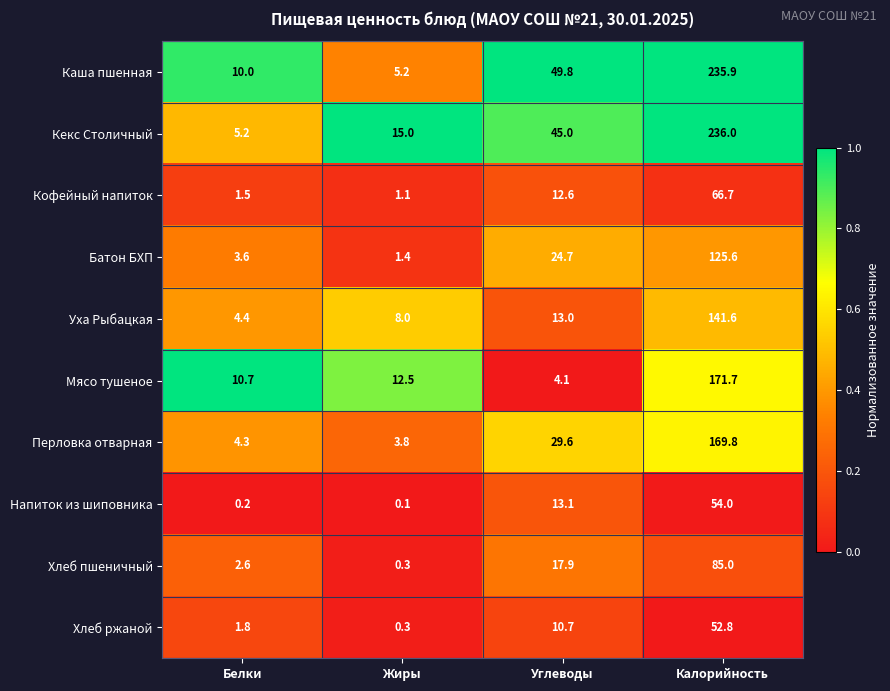

Between Жиры and Углеводы, which series saw the biggest shift?

Каша пшенная